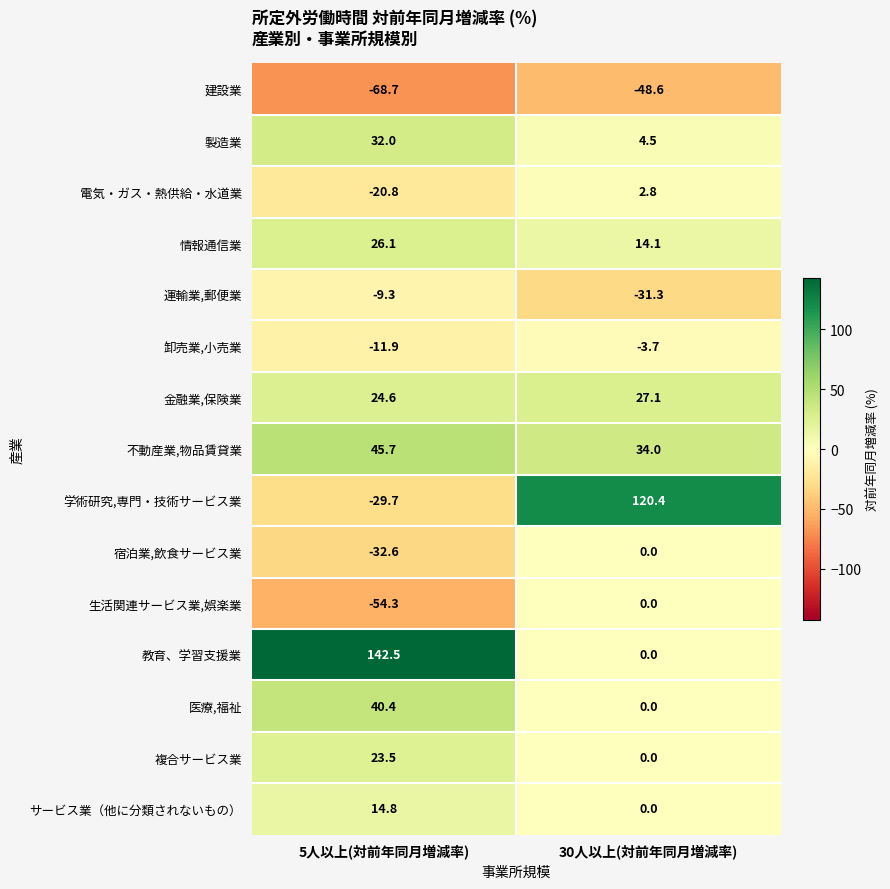

Rank the categories by サービス業（他に分類されないもの） value from lowest to highest.

30人以上(対前年同月増減率), 5人以上(対前年同月増減率)